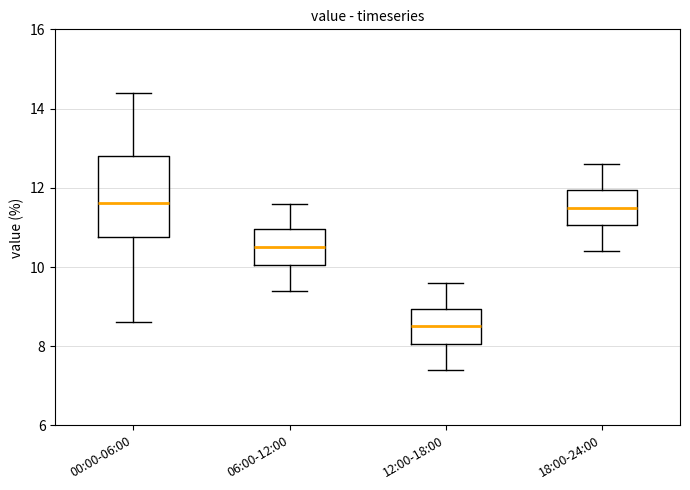

Comparing the boxes themselves (not the whiskers), which one is the tallest?

00:00-06:00